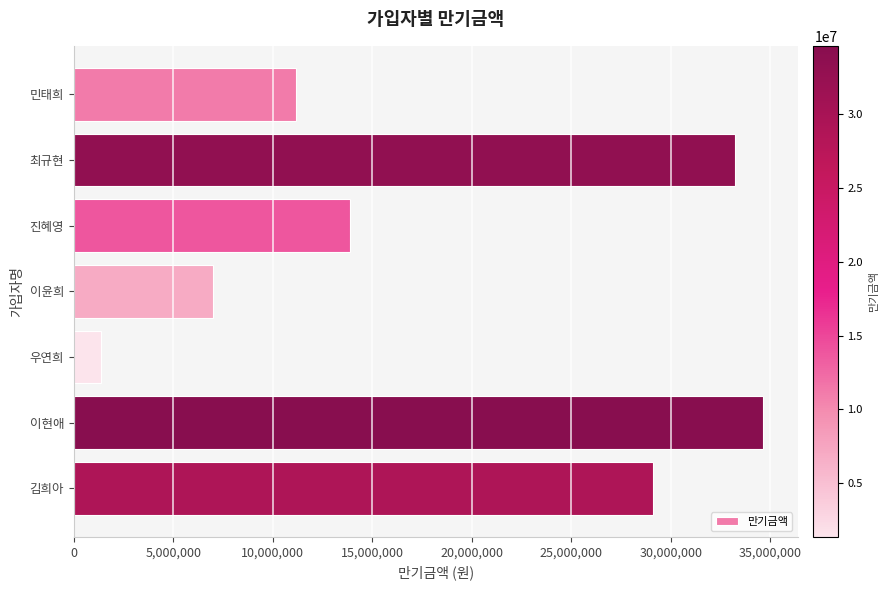

What is the maximum value shown in the chart?

34656000